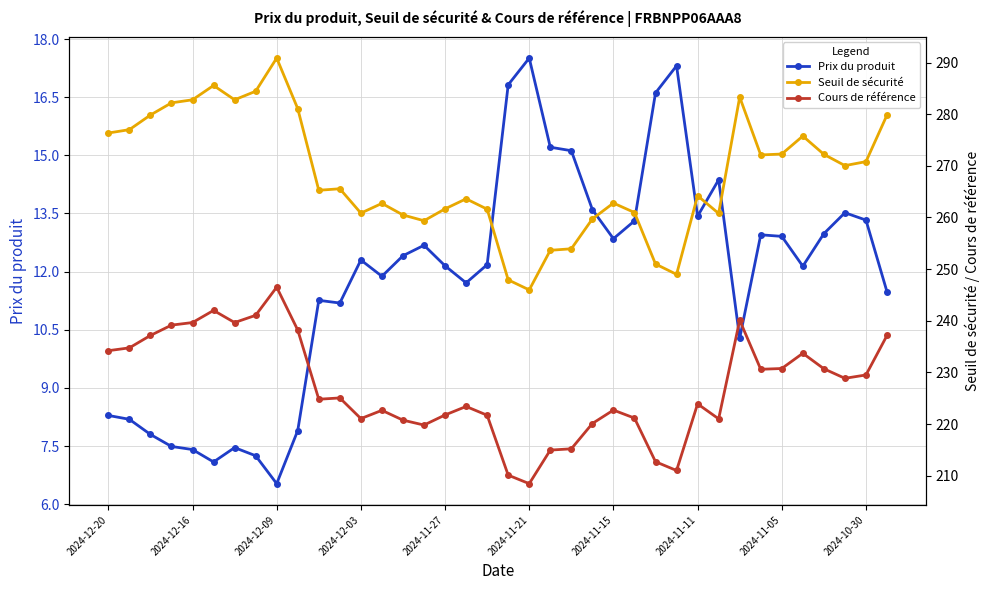

True or false: Cours de référence and Seuil de sécurité cross at least once.

False